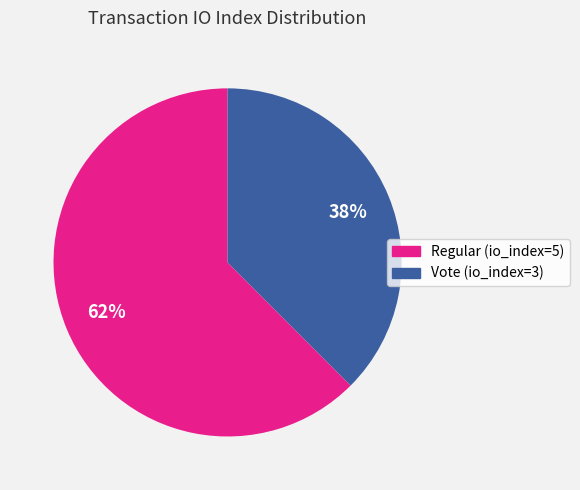

Count the number of slices in the pie.

2